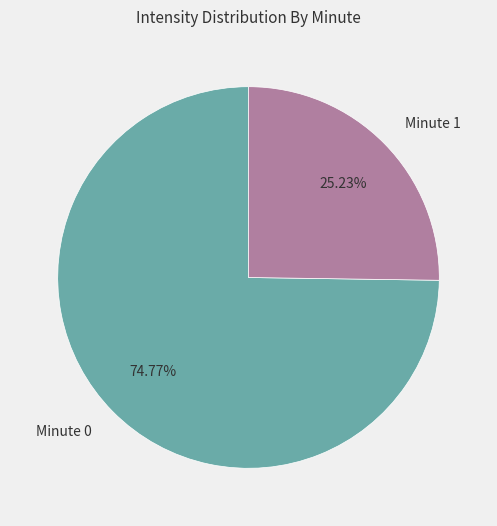

Which has a higher value, Minute 1 or Minute 0?

Minute 0